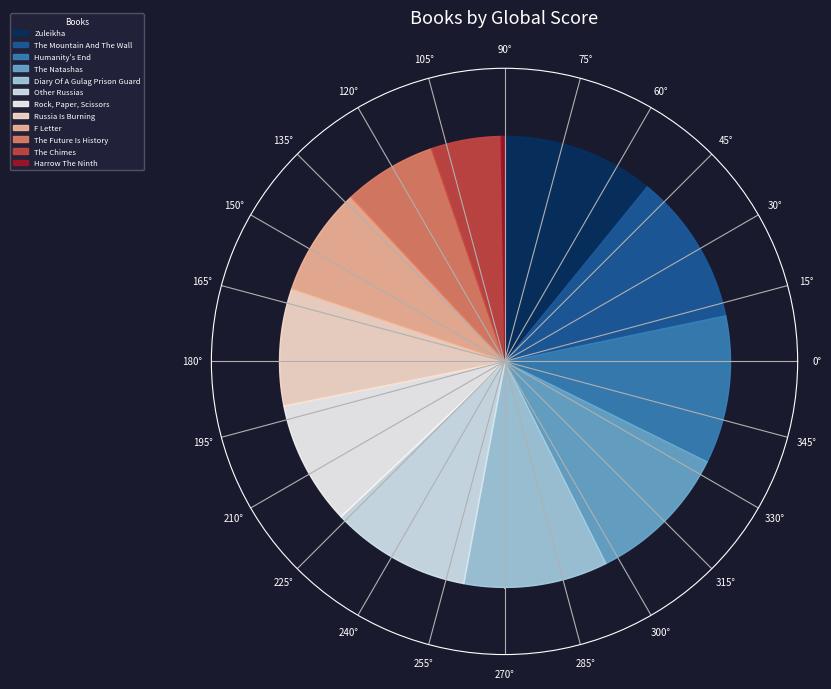

To the nearest percent, what is the difference between the Other Russias and The Mountain And The Wall slice percentages?

1%